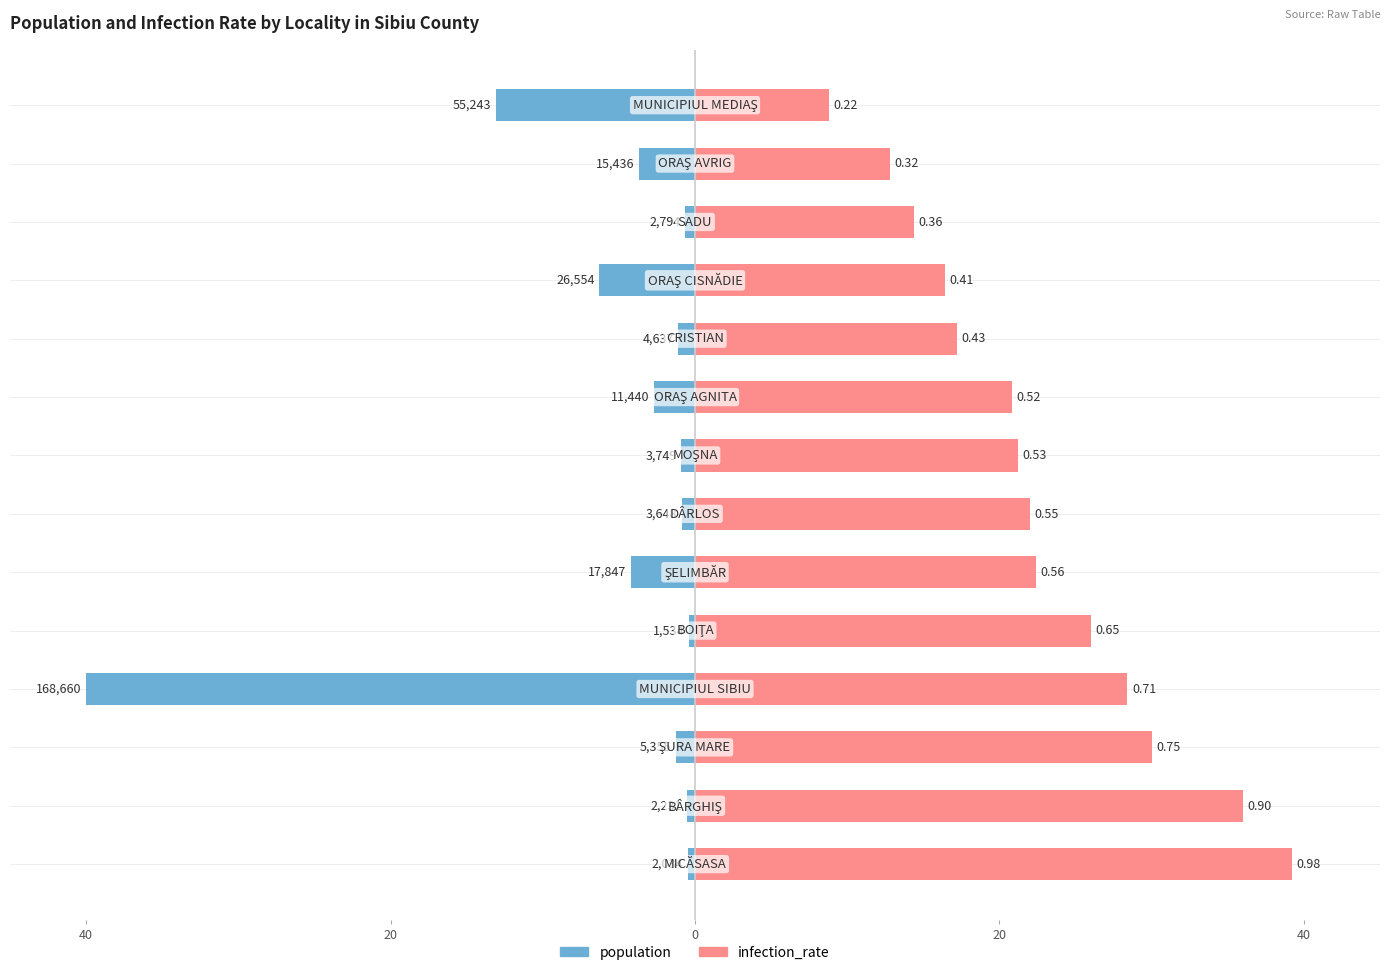

Which series has the largest range (max minus min)?

population